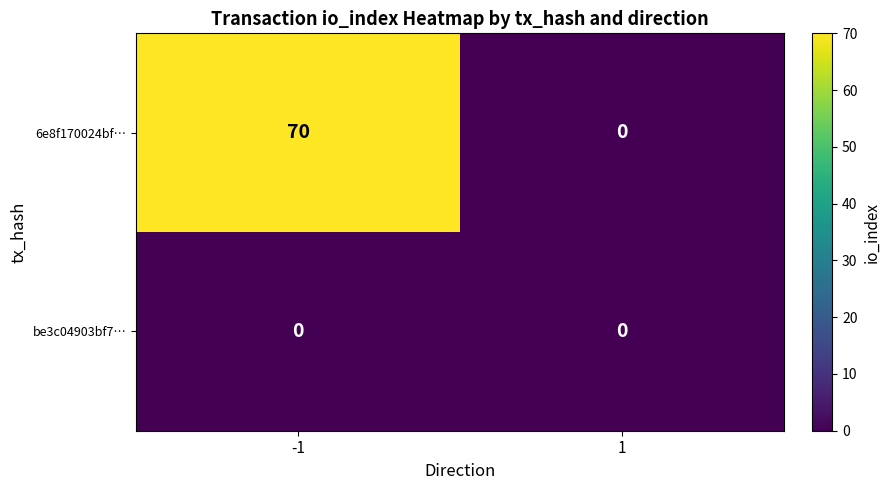

List the series in order of their peak value, lowest first.

be3c04903bf7…, 6e8f170024bf…